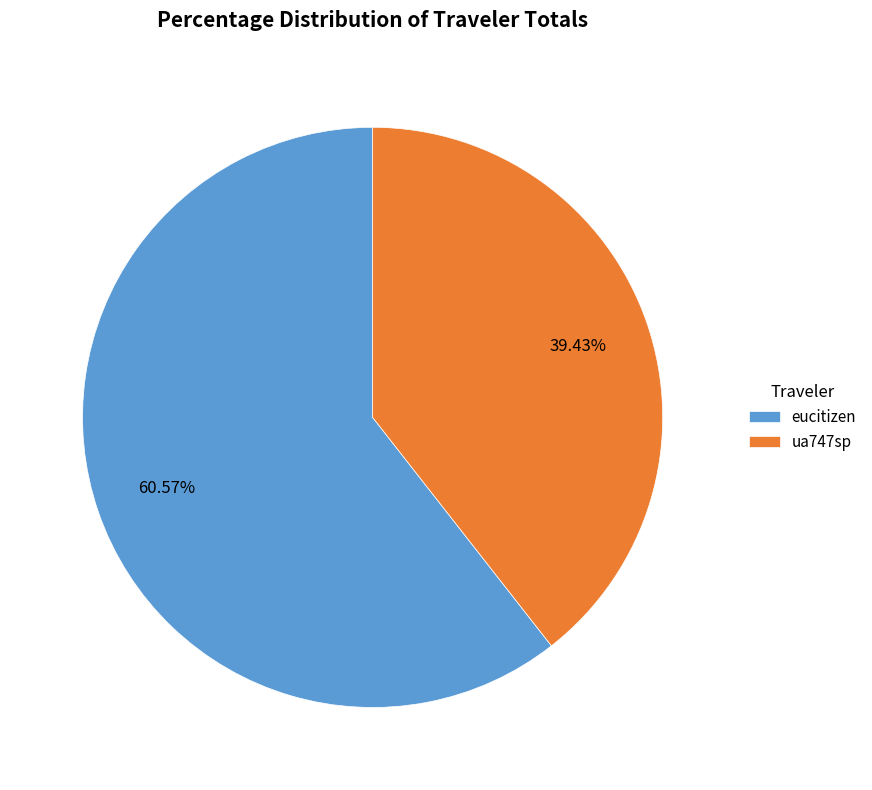

Count the number of slices in the pie.

2